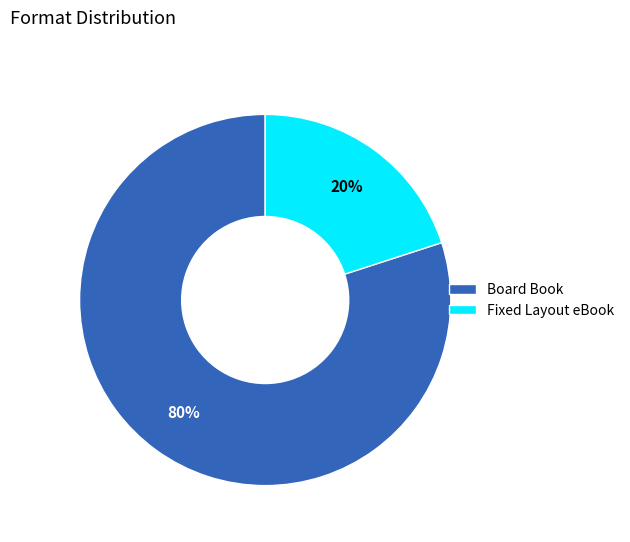

The Board Book slice represents 80% of the pie. True or false?

True